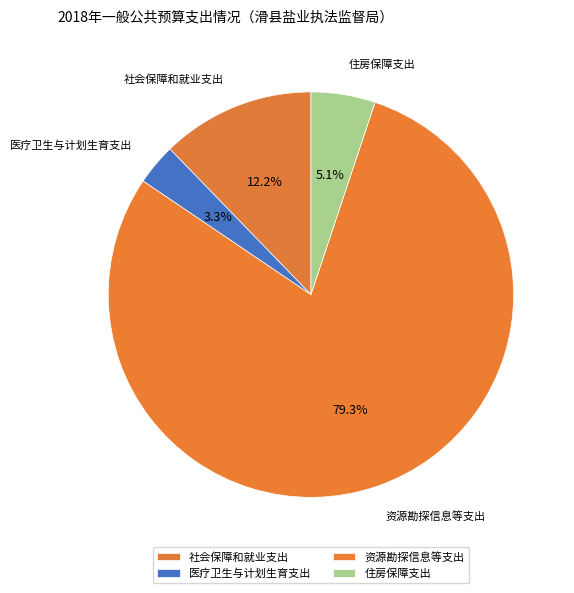

Approximately how many times larger is the value at 资源勘探信息等支出 compared to 医疗卫生与计划生育支出?

24.2